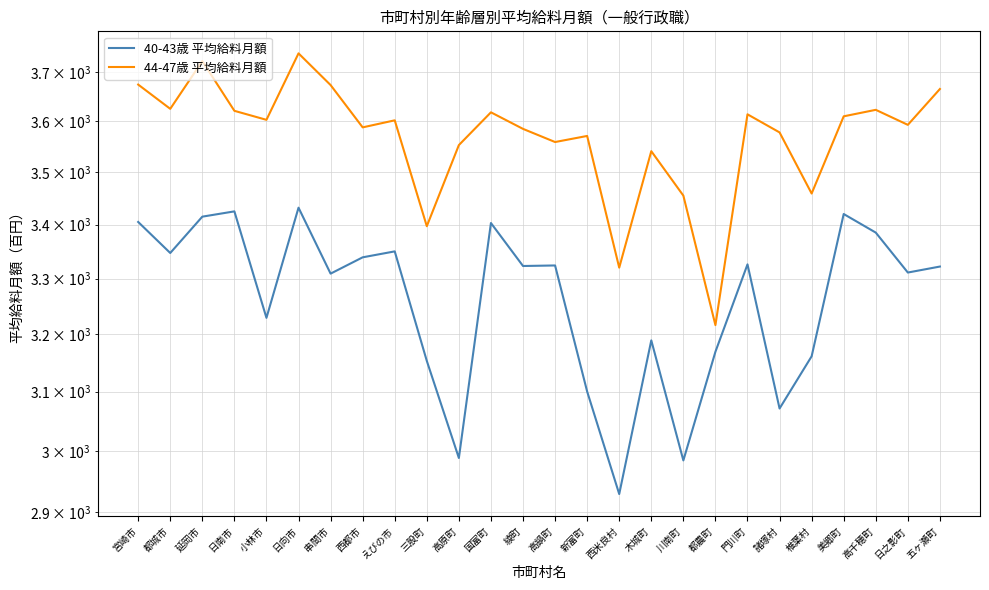

Is it true that 44-47歳 平均給料月額 equals 3455 at 川南町?

True